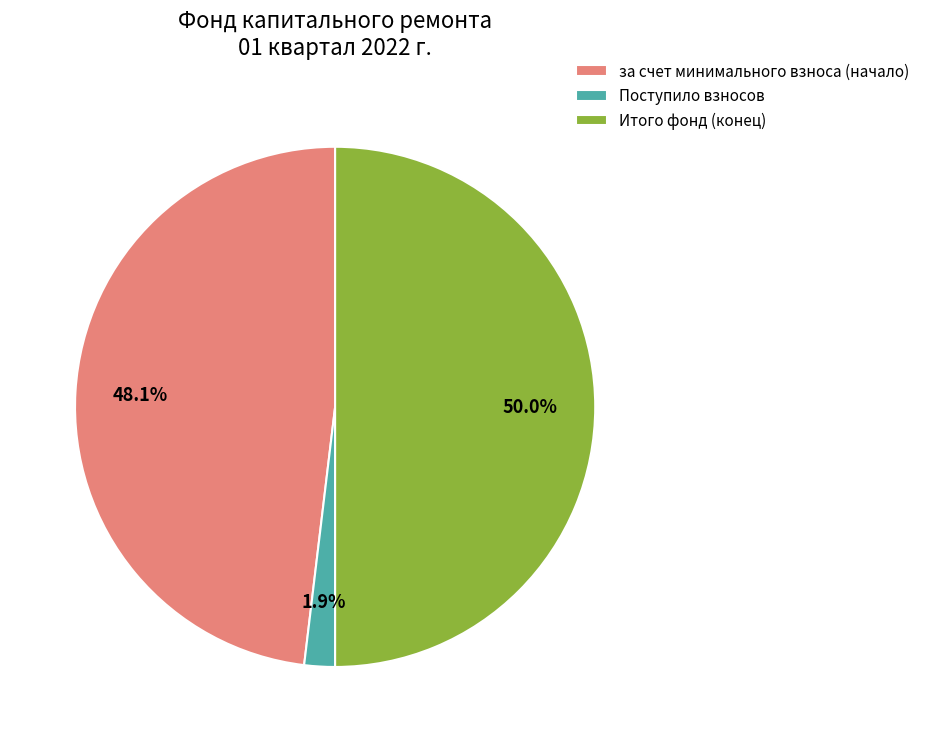

To the nearest percent, what percentage of the pie is Итого фонд (конец)?

50%